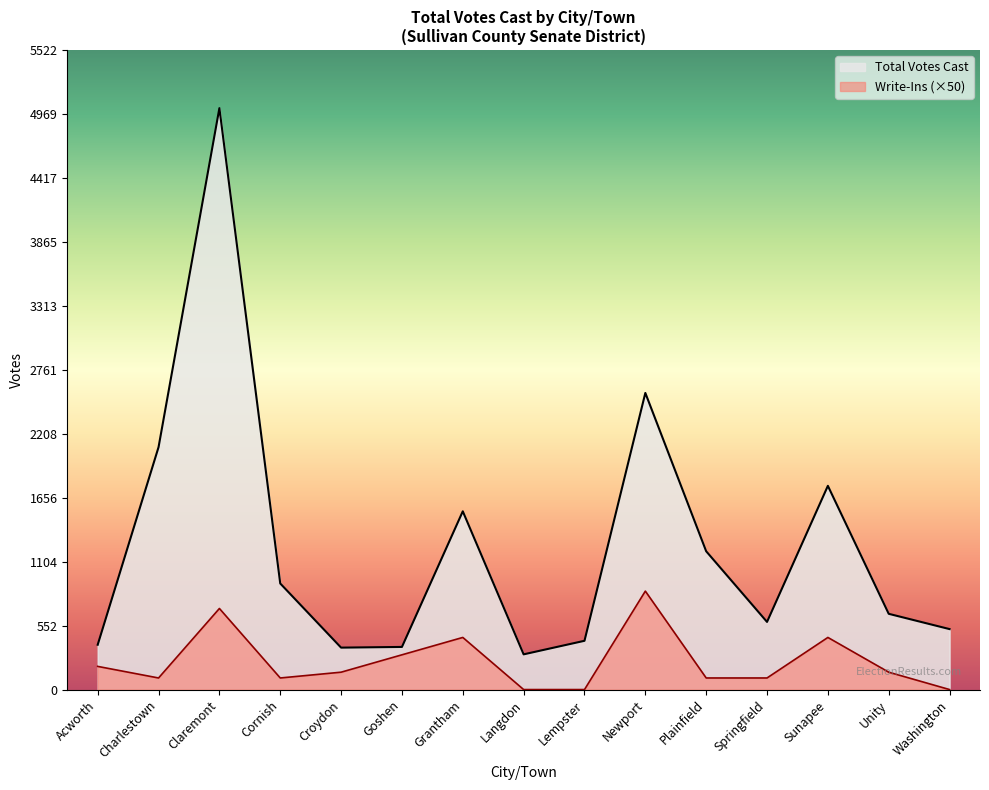

Reading left to right, extract all data points from this chart.

Total Votes Cast: Acworth=387	Charlestown=2093	Claremont=5020	Cornish=916	Croydon=362	Goshen=368	Grantham=1539	Langdon=304	Lempster=421	Newport=2561	Plainfield=1194	Springfield=584	Sunapee=1759	Unity=654	Washington=522
Write-Ins: Acworth=200	Charlestown=100	Claremont=700	Cornish=100	Croydon=150	Goshen=300	Grantham=450	Langdon=0	Lempster=0	Newport=850	Plainfield=100	Springfield=100	Sunapee=450	Unity=150	Washington=0